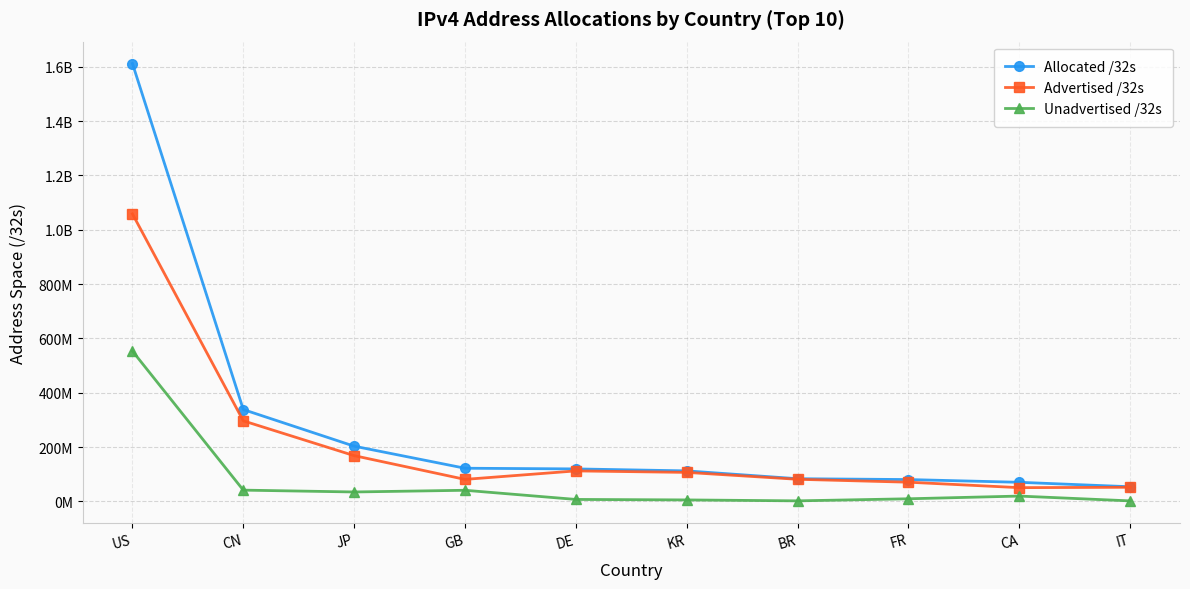

What is the lowest value of the Allocated /32s series?

54039872